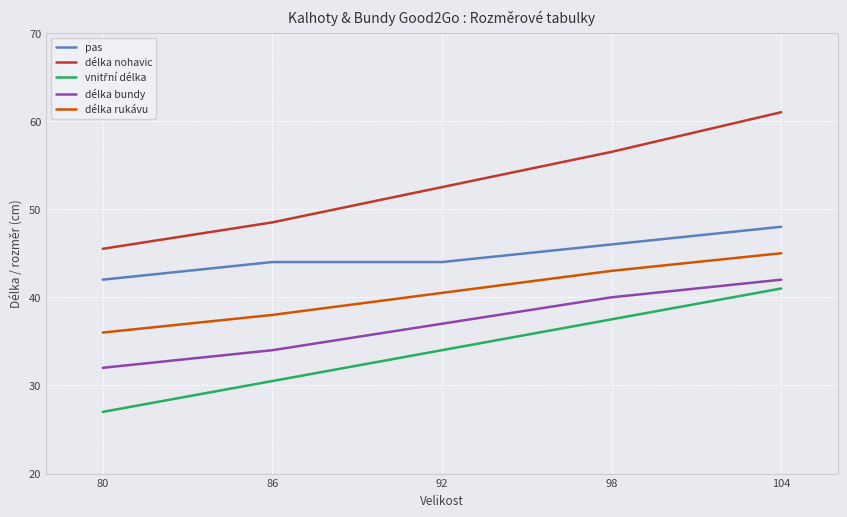

What value does the délka bundy series have at 86?

34.0